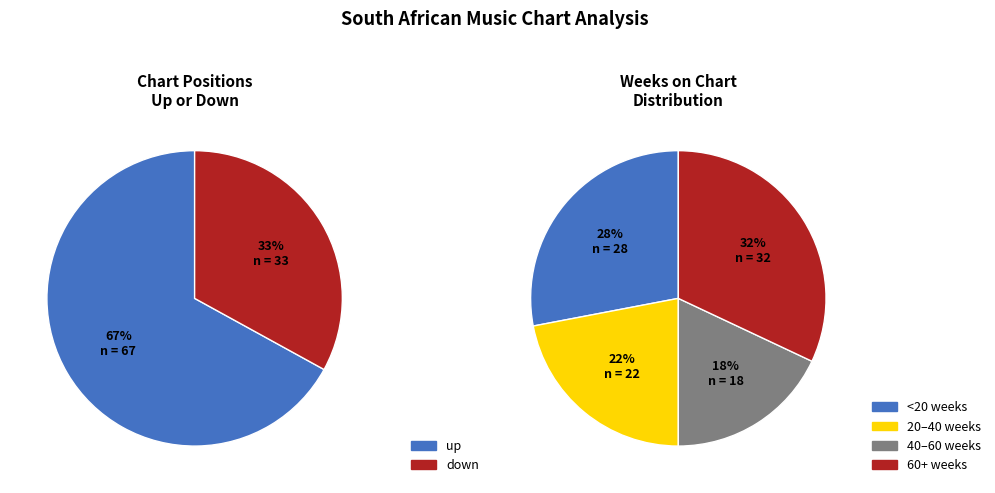

What is the change in value from up to down?

-34